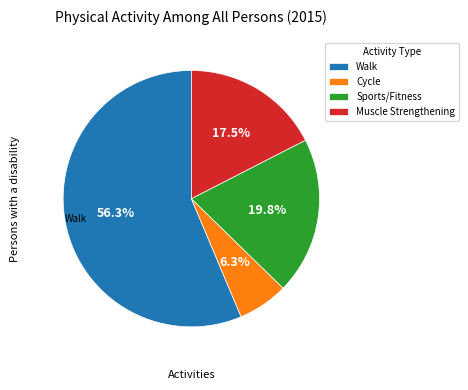

Rank the categories by value from highest to lowest.

Walk, Sports/Fitness, Muscle Strengthening, Cycle